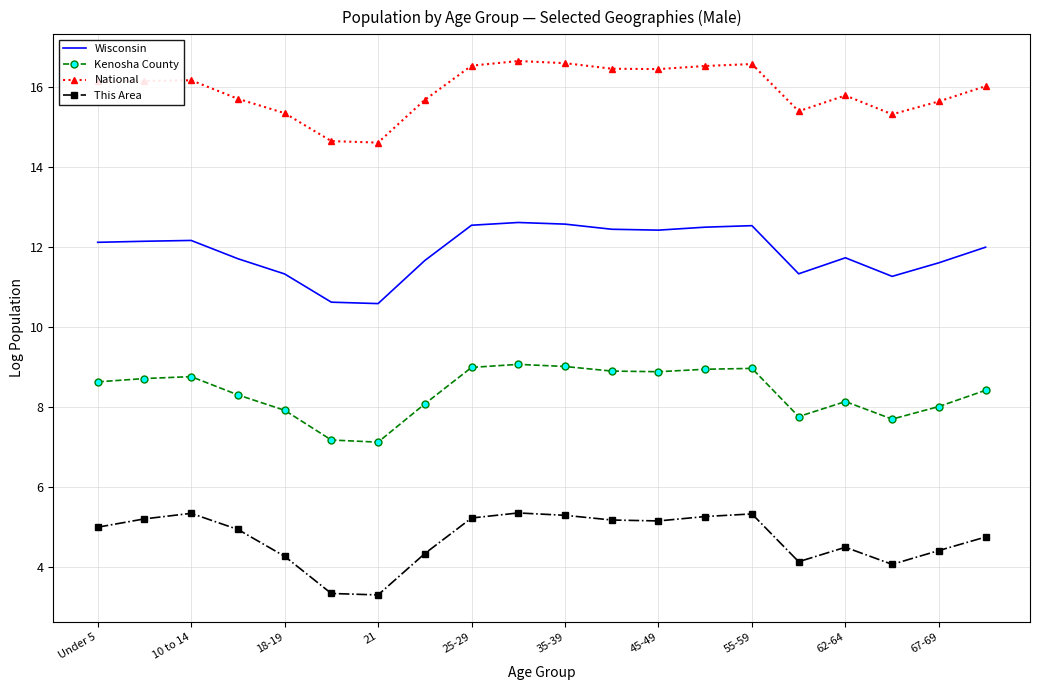

True or false: Wisconsin and Kenosha County cross at least once.

False